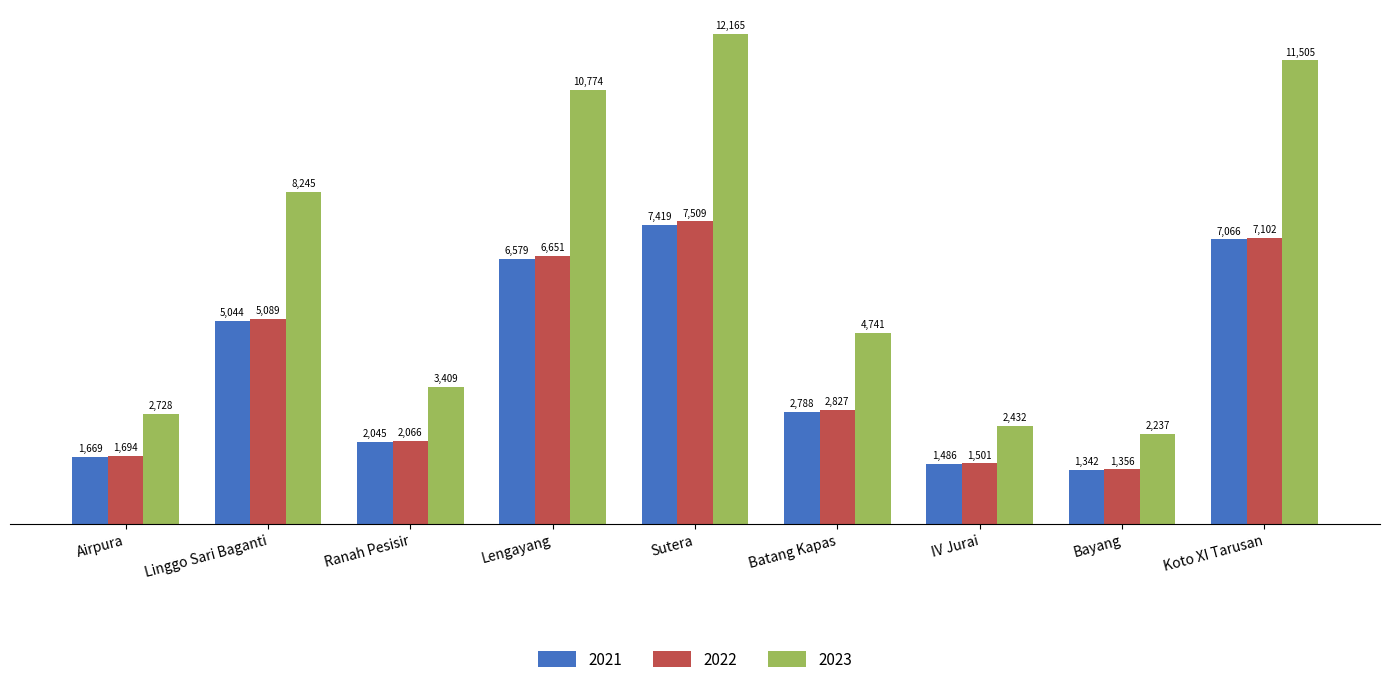

What is the maximum value for 2021?

7418.5